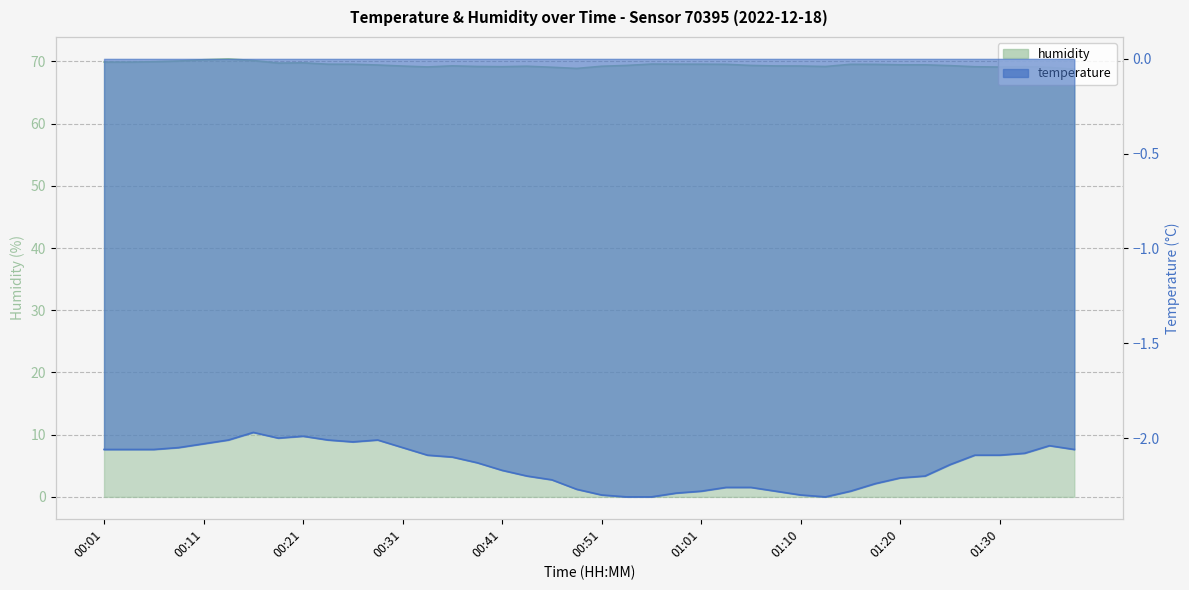

True or false: temperature and humidity cross at least once.

False